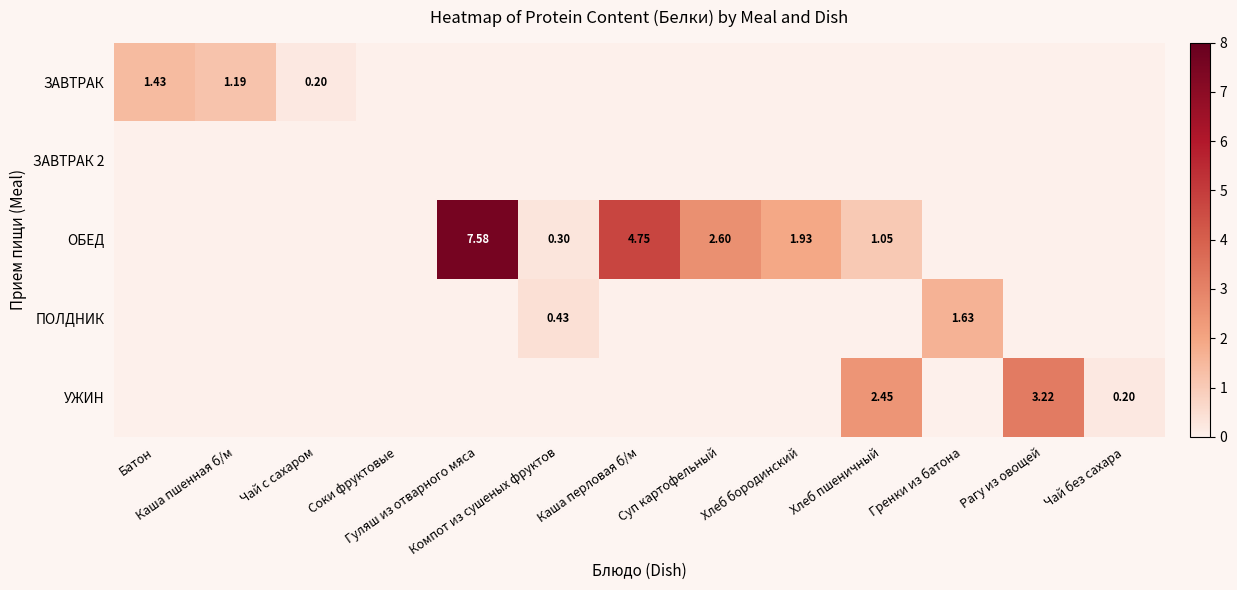

What is the sum of the УЖИН values at Чай без сахара and Гуляш из отварного мяса?

0.2